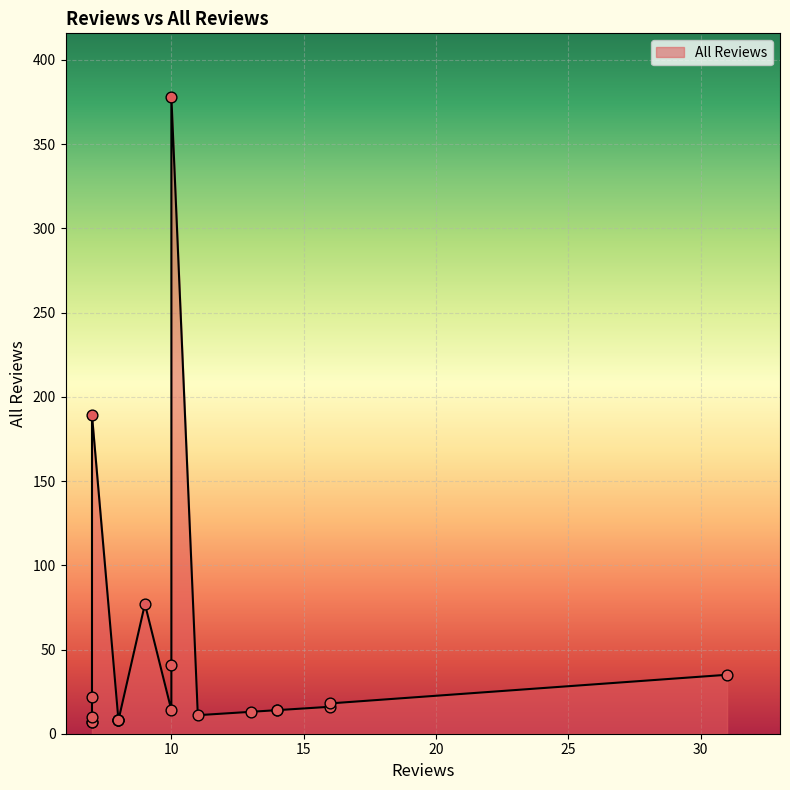

What is the ratio of the value at 8 to the value at 7?

0.8